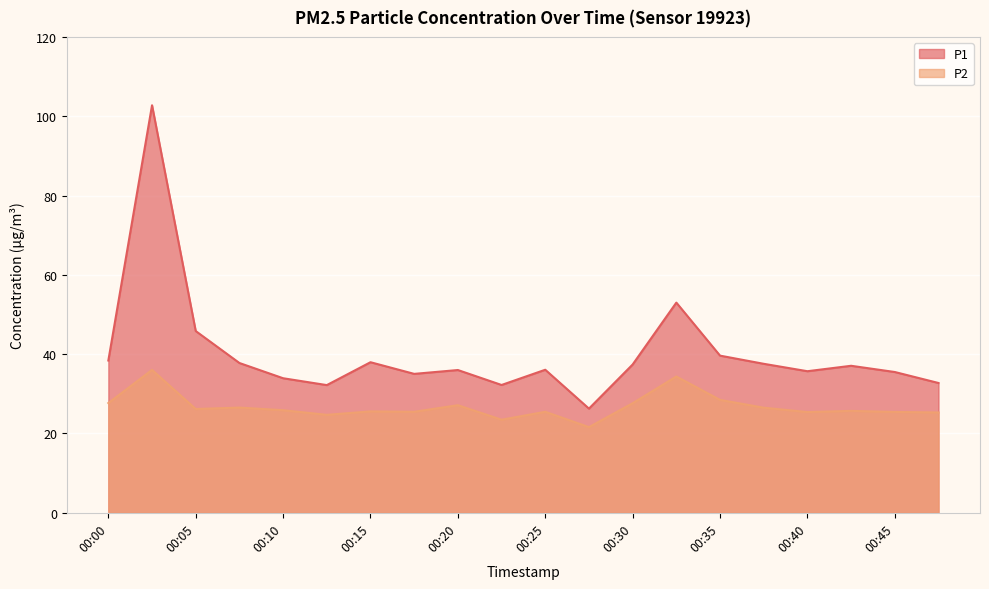

In P2, how many points are higher than both neighbors (excluding endpoints)?

7